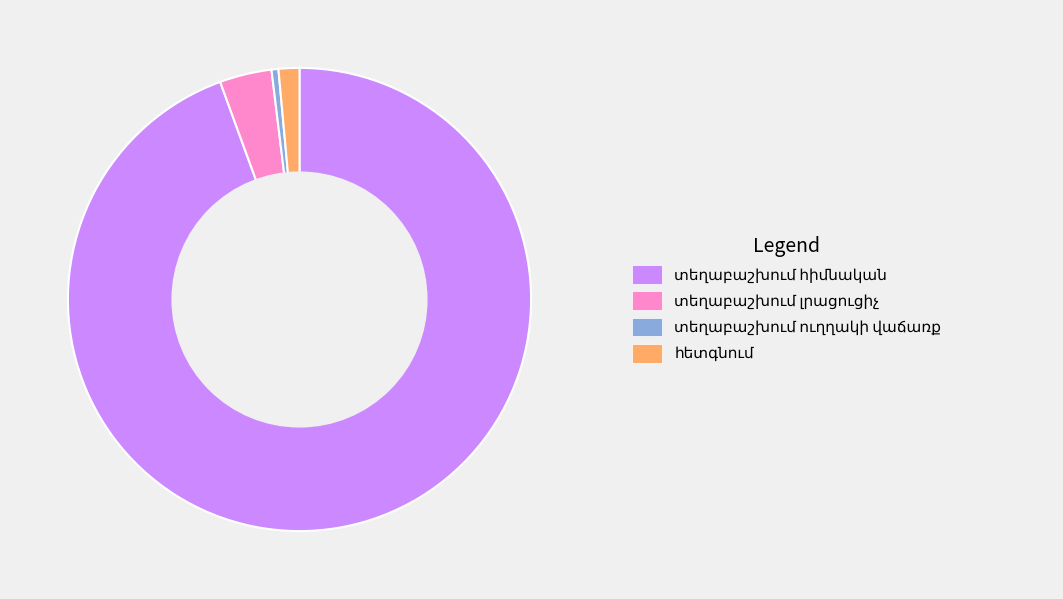

Is there any slice that represents more than half of the pie?

Yes